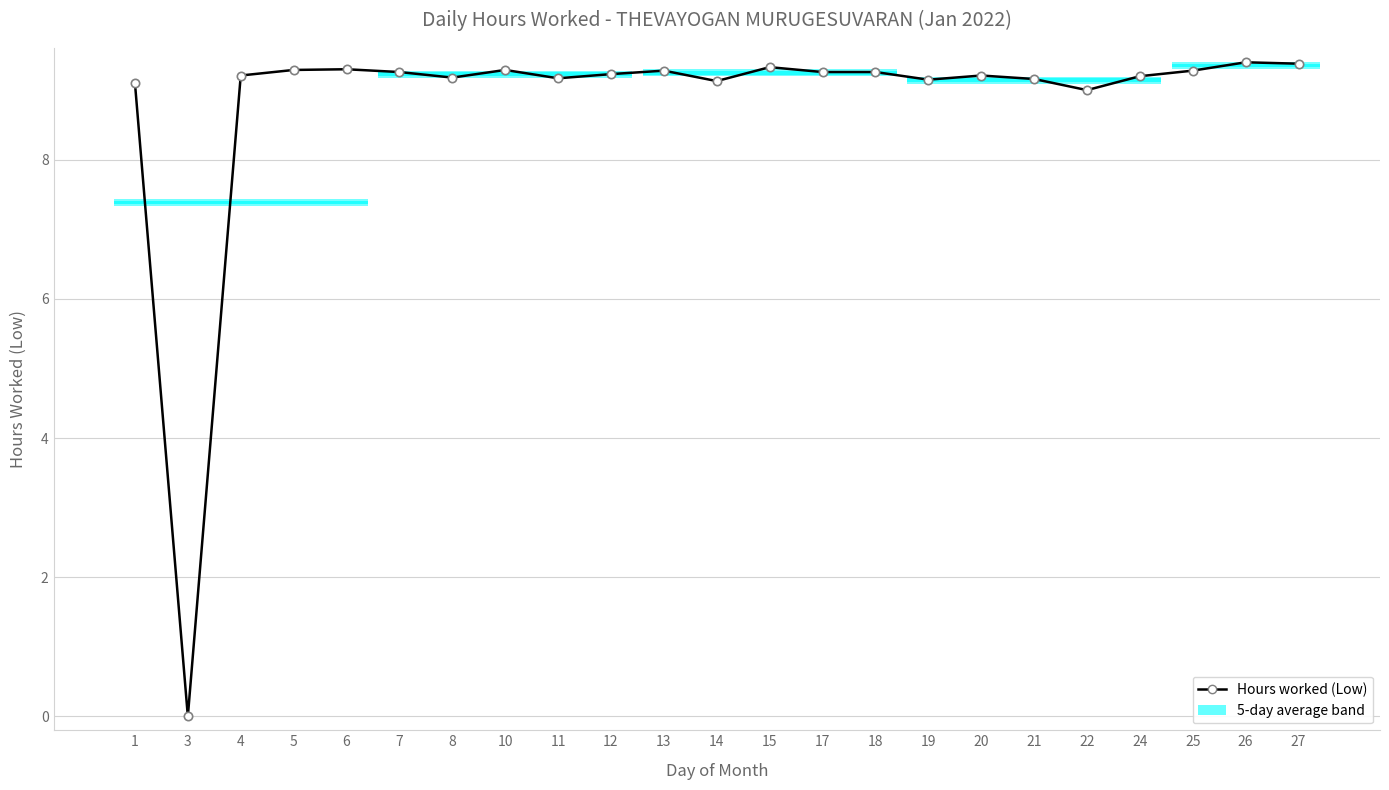

Count the number of data series in this chart.

1